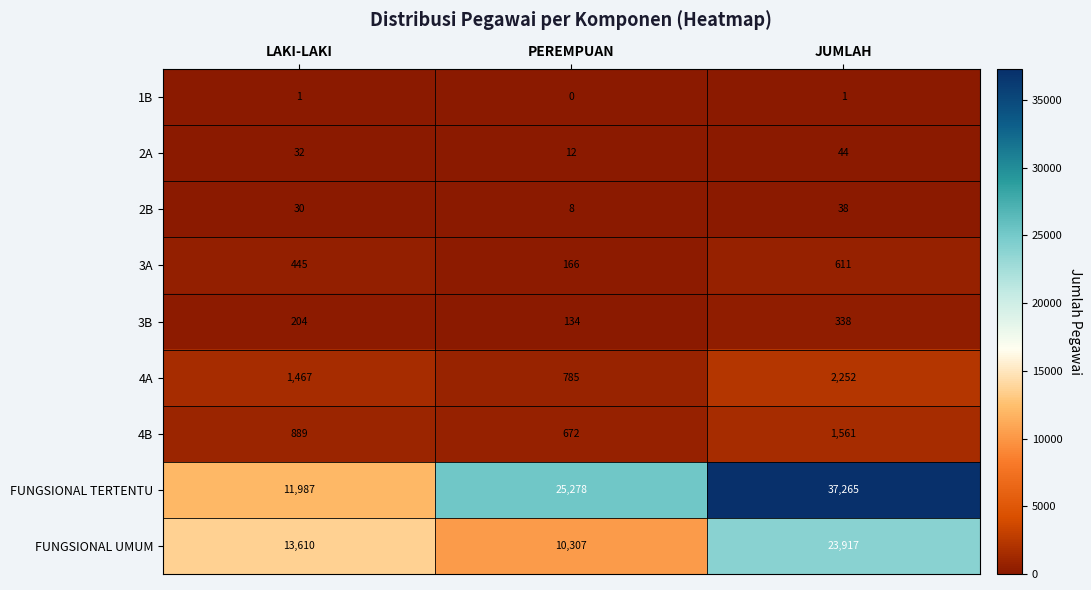

Reading right to left, transcribe all the data shown in this chart.

1B: JUMLAH=1	PEREMPUAN=0	LAKI-LAKI=1
2A: JUMLAH=44	PEREMPUAN=12	LAKI-LAKI=32
2B: JUMLAH=38	PEREMPUAN=8	LAKI-LAKI=30
3A: JUMLAH=611	PEREMPUAN=166	LAKI-LAKI=445
3B: JUMLAH=338	PEREMPUAN=134	LAKI-LAKI=204
4A: JUMLAH=2252	PEREMPUAN=785	LAKI-LAKI=1467
4B: JUMLAH=1561	PEREMPUAN=672	LAKI-LAKI=889
FUNGSIONAL TERTENTU: JUMLAH=37265	PEREMPUAN=25278	LAKI-LAKI=11987
FUNGSIONAL UMUM: JUMLAH=23917	PEREMPUAN=10307	LAKI-LAKI=13610